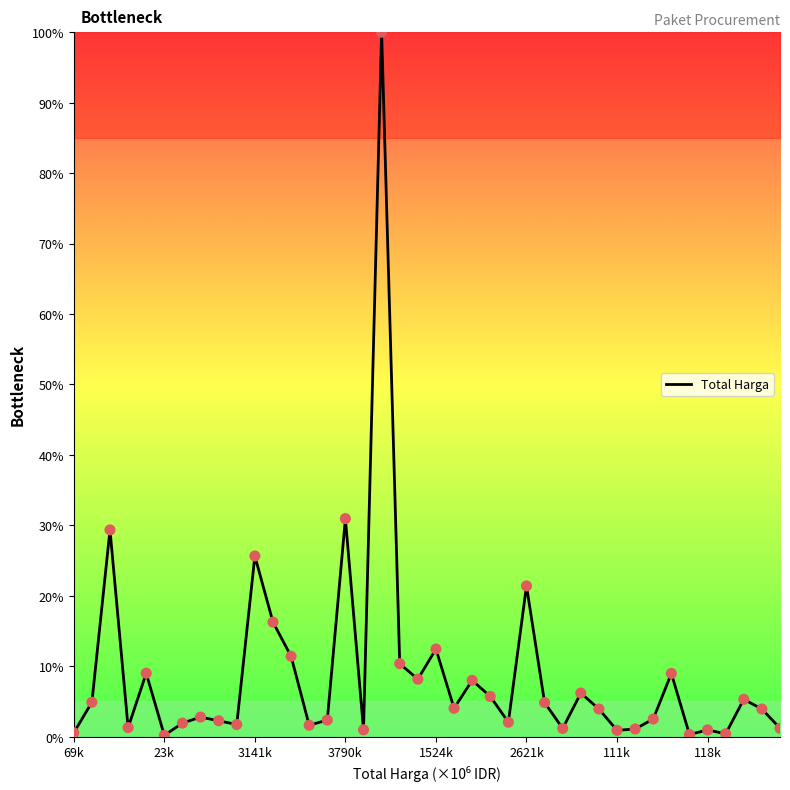

What is the maximum value shown in the chart?

100.0